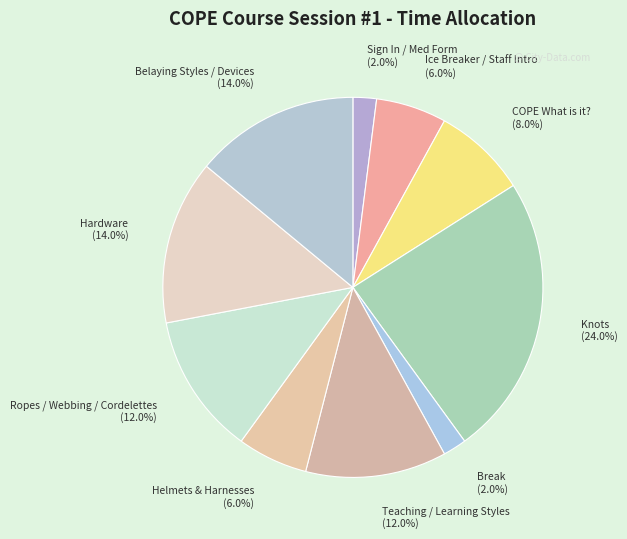

How much of the chart is everything except Knots?

76.0%